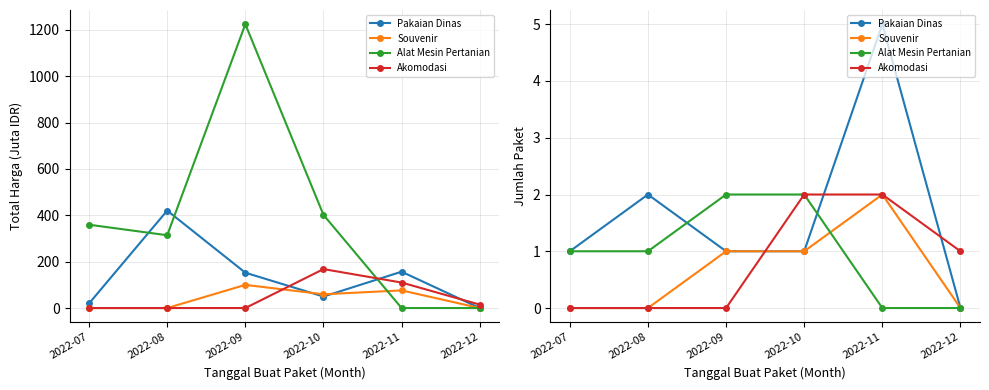

Which category has the lowest value in the Souvenir series?

2022-07